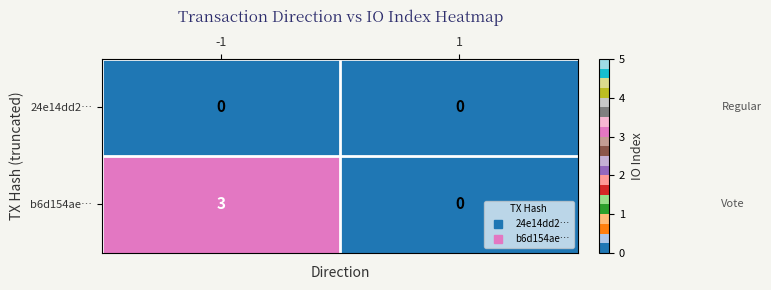

What is the sum of the b6d154ae… values at -1 and 1?

3